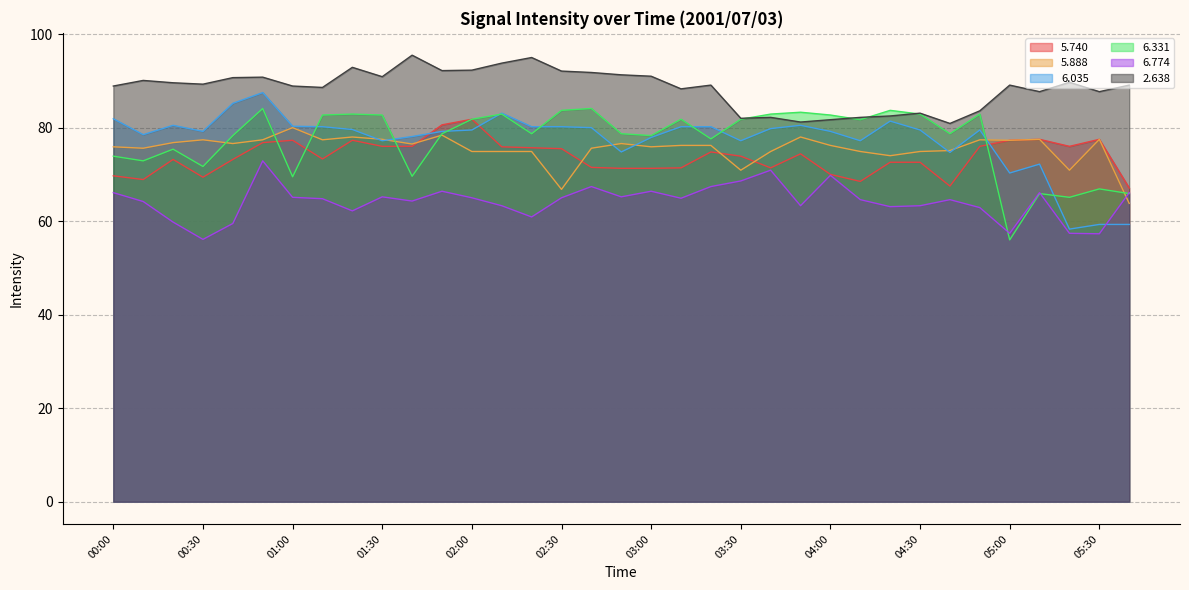

True or false:   6.331 has a value of 34.4 at 05:00.

False